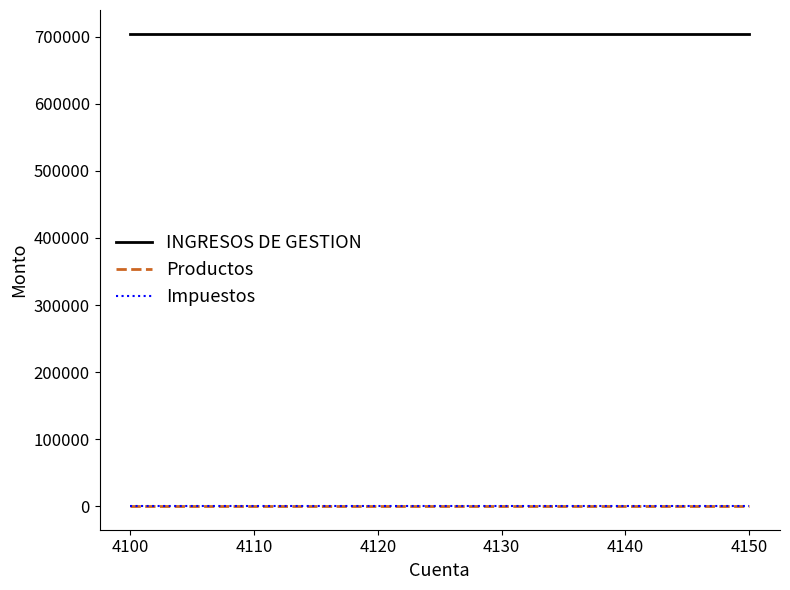

What is the maximum value shown in the chart?

704873.0